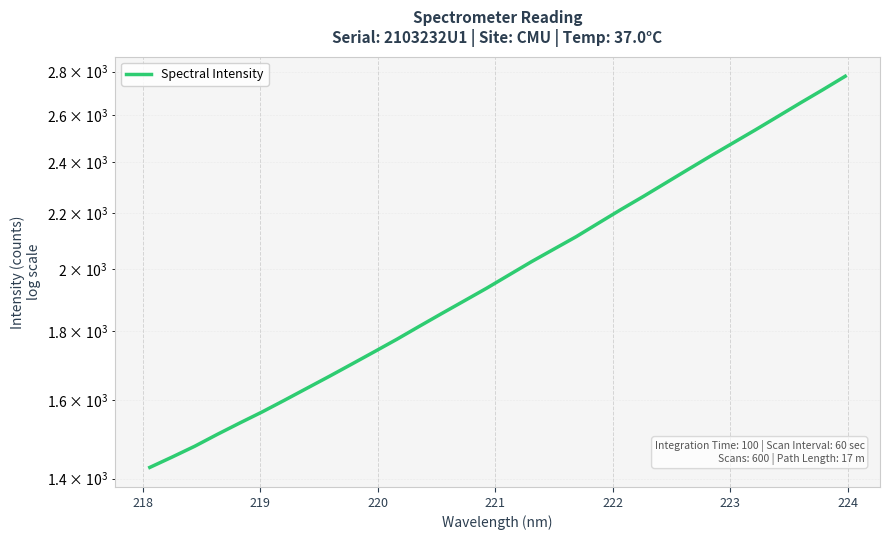

What is the difference between the maximum and minimum values?

1350.5